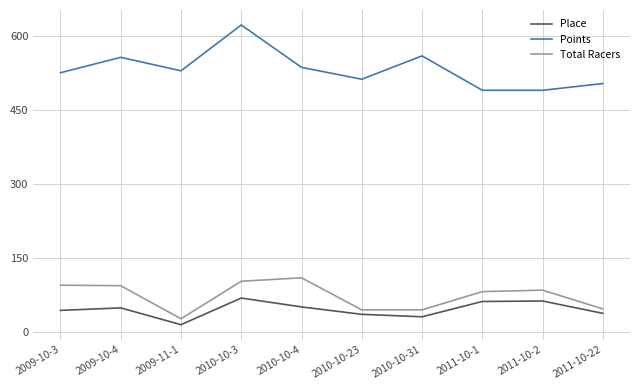

Which series has the largest range (max minus min)?

Points